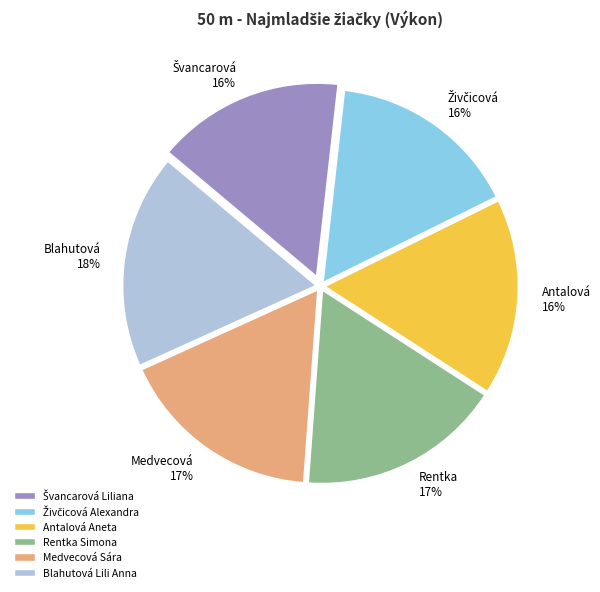

Combined, do Antalová Aneta and Rentka Simona account for over 50%?

No